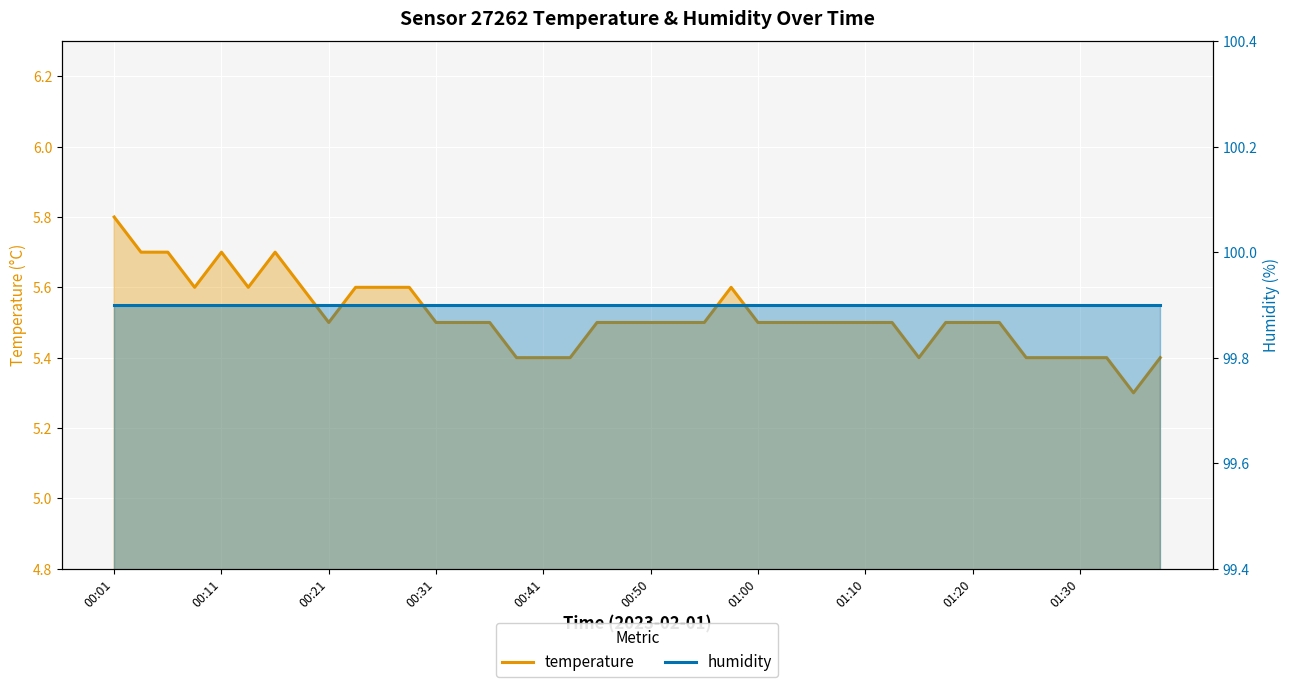

What are all the series names shown in the legend?

temperature, humidity